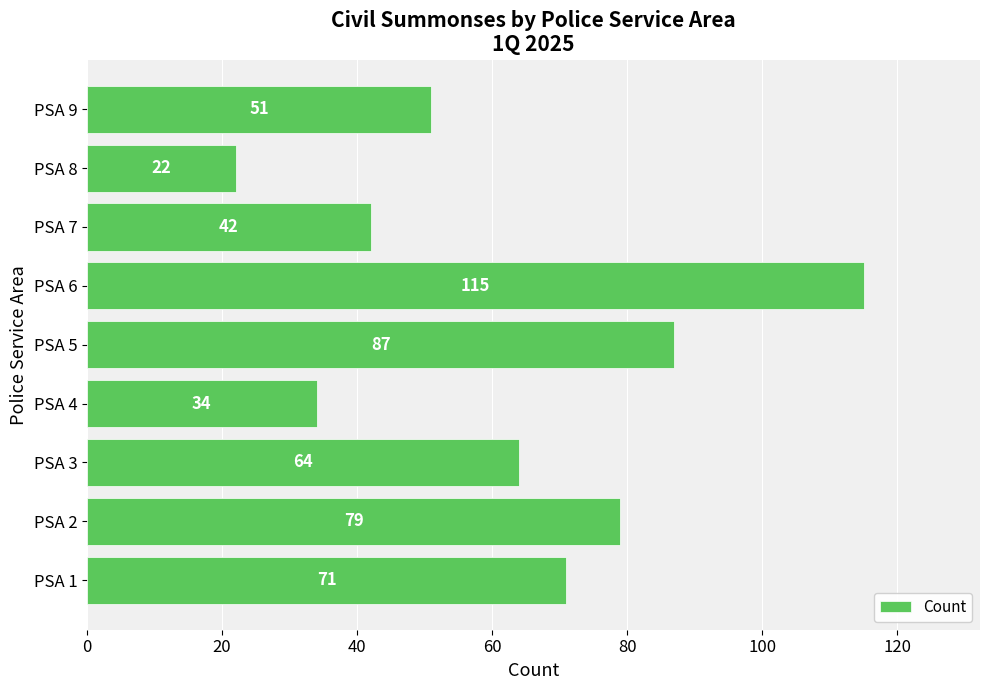

What is the change in value from PSA 2 to PSA 5?

+8